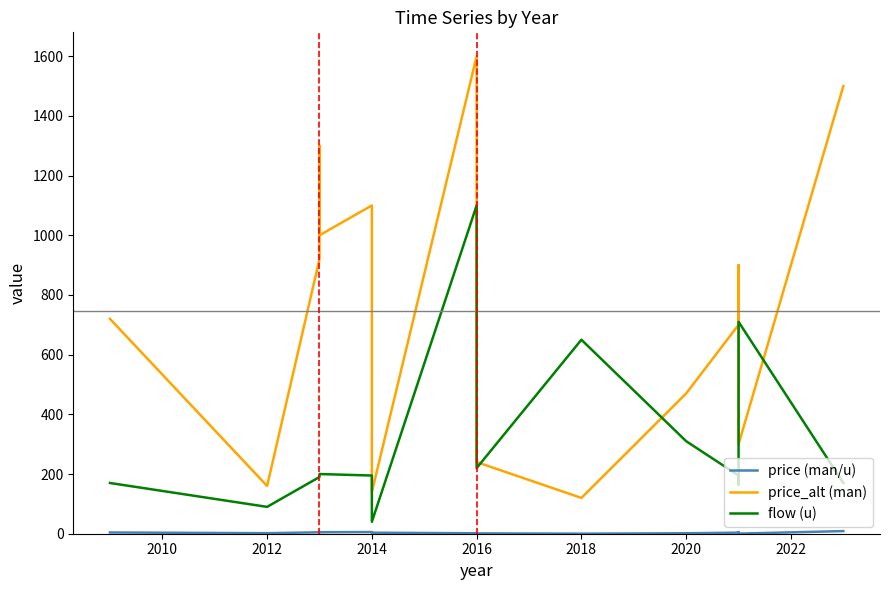

What position from the left is 2016?

5